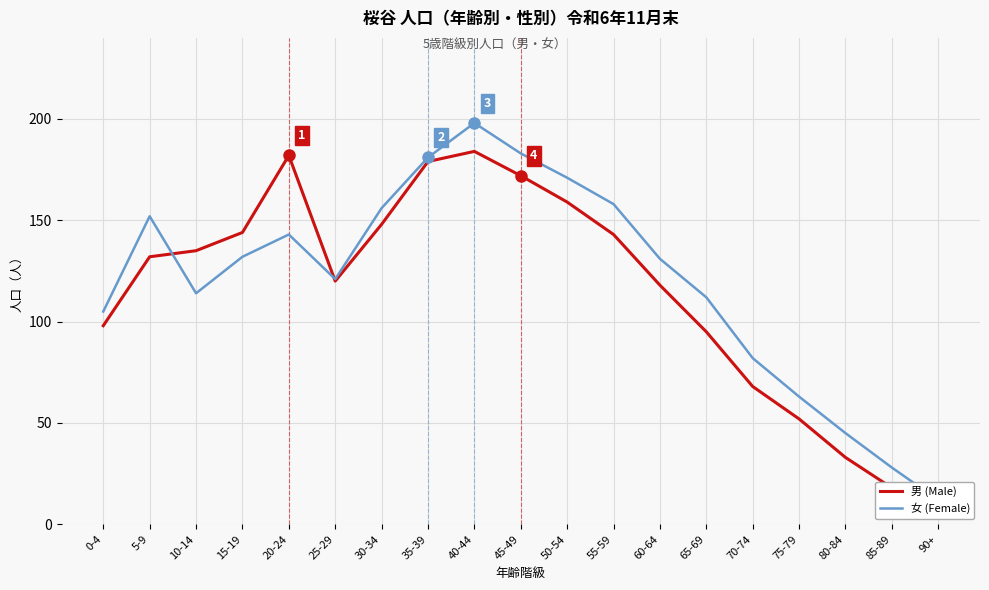

True or false: 女 (Female) and 男 (Male) intersect in this chart.

True